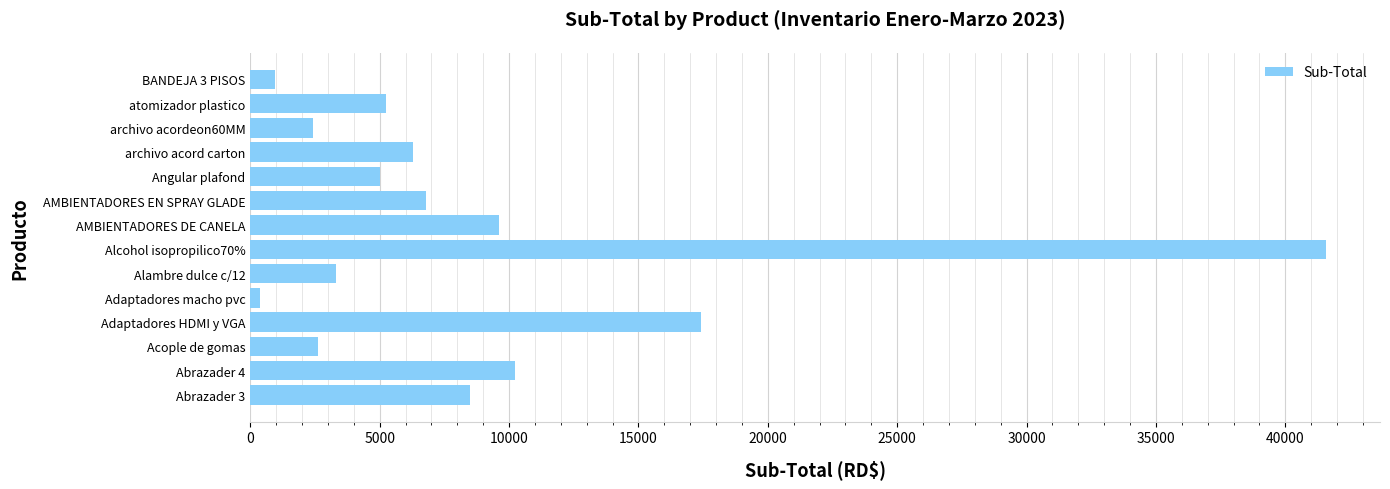

What is the change in value from Abrazader 3 to archivo acord carton?

-2195.6